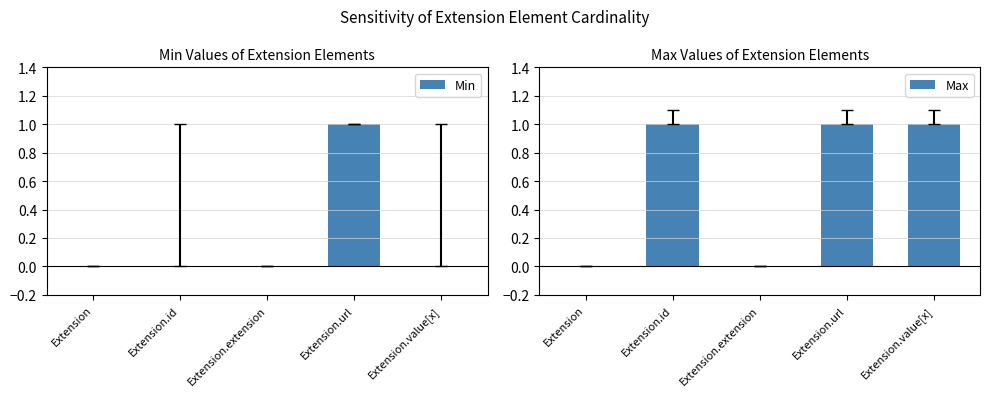

How many Min values are between 0 and 1?

5